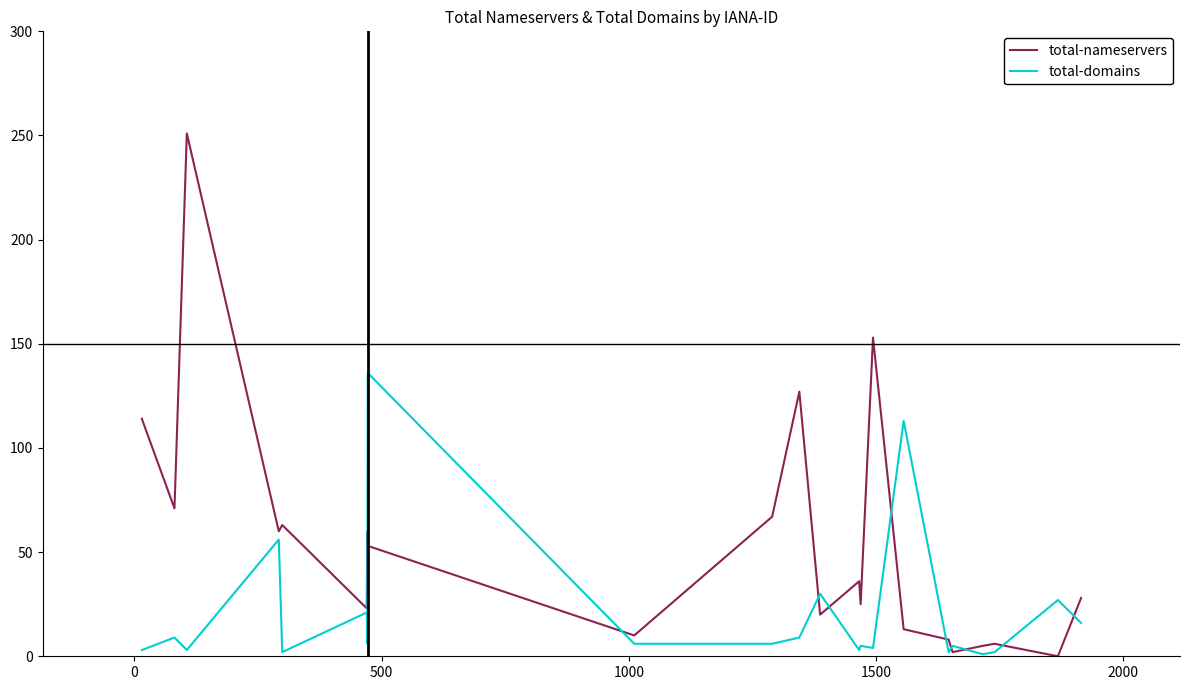

What are all the series names shown in the legend?

total-nameservers, total-domains